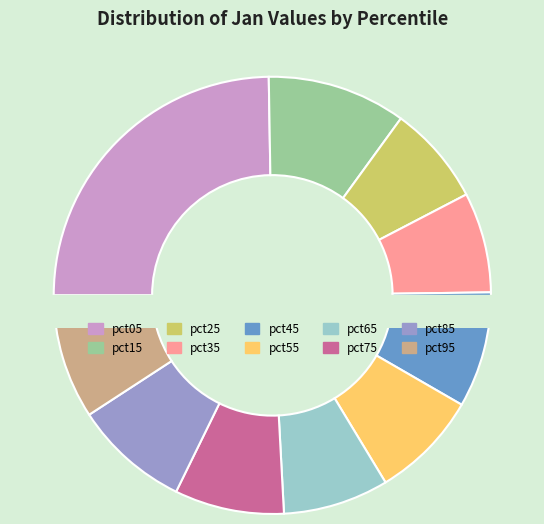

What portion of the pie excludes pct35?

92.6%